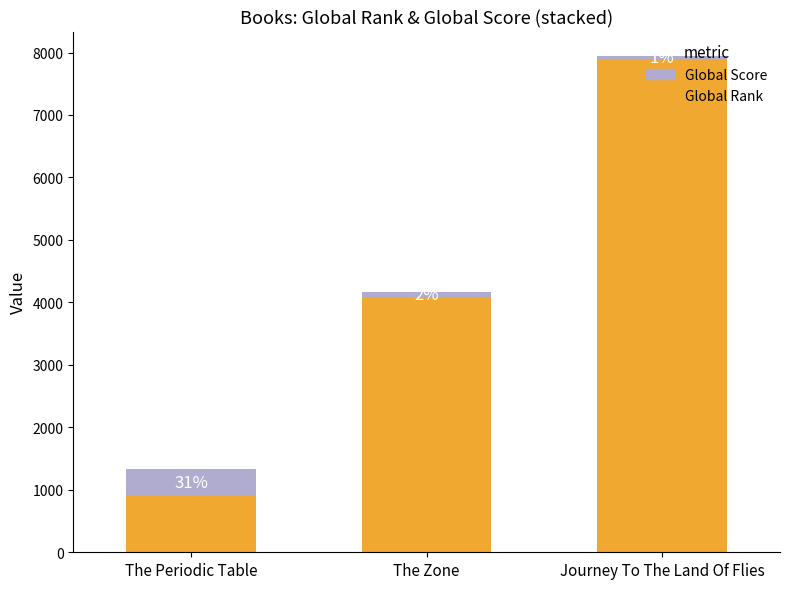

Rank the series at The Periodic Table from highest to lowest value.

Global Rank, Global Score